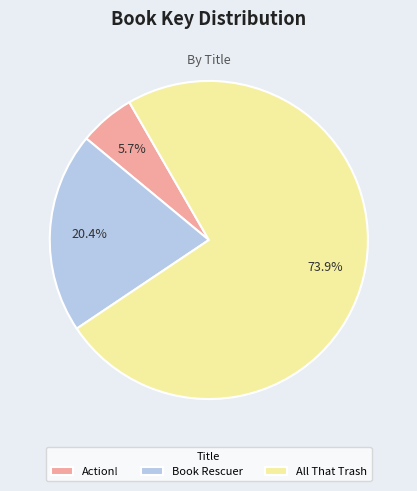

What percentage is NOT represented by Book Rescuer?

79.6%